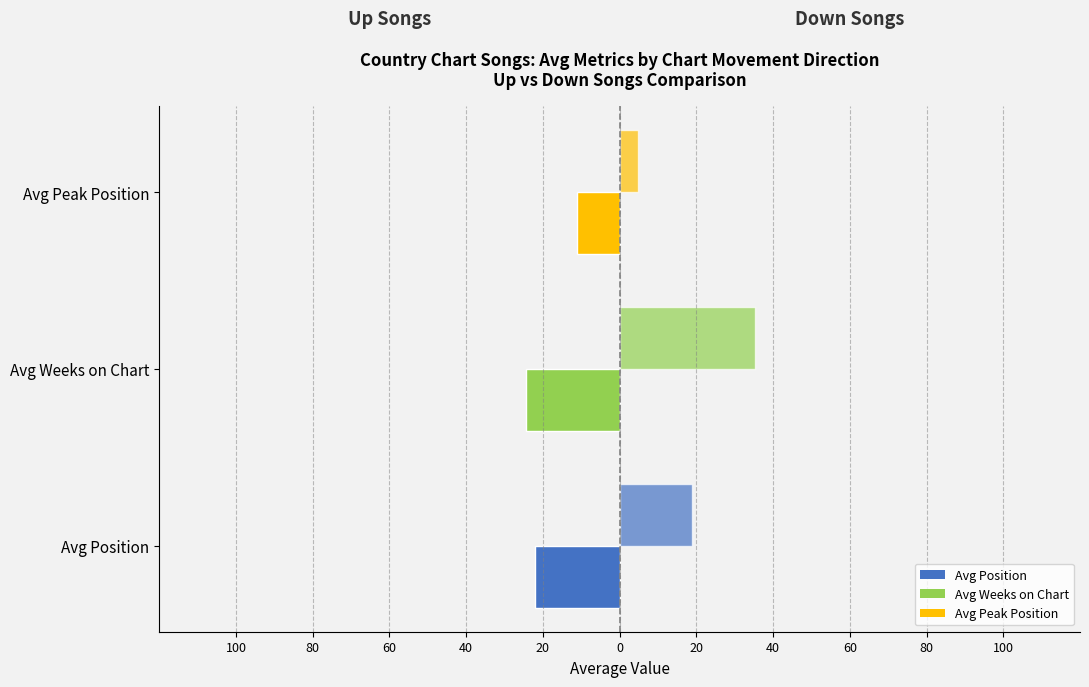

Are the bars horizontal?

Yes